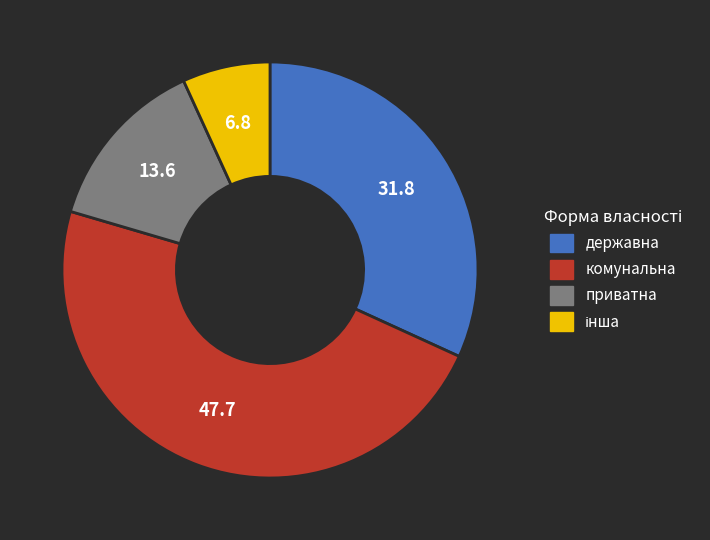

What is the ratio of the value at державна to the value at комунальна?

0.7